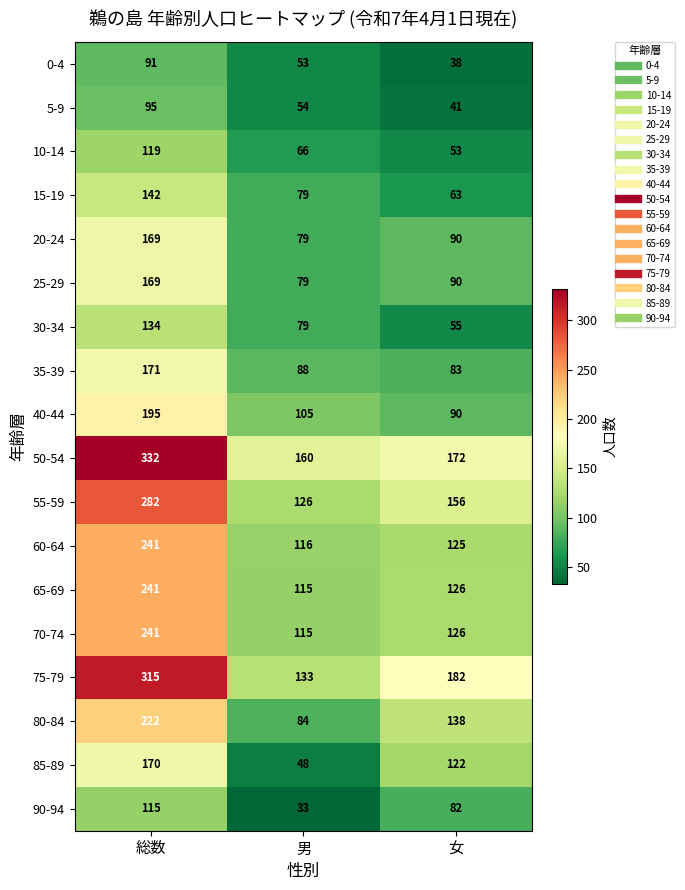

The 75-79 series shows 315 at 総数. True or false?

True